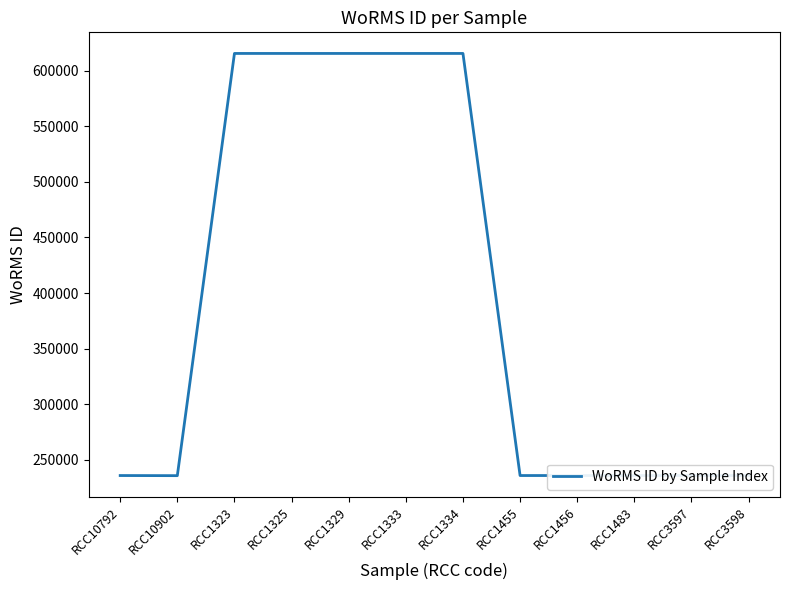

Is it true that the value at RCC10902 is 235863?

True